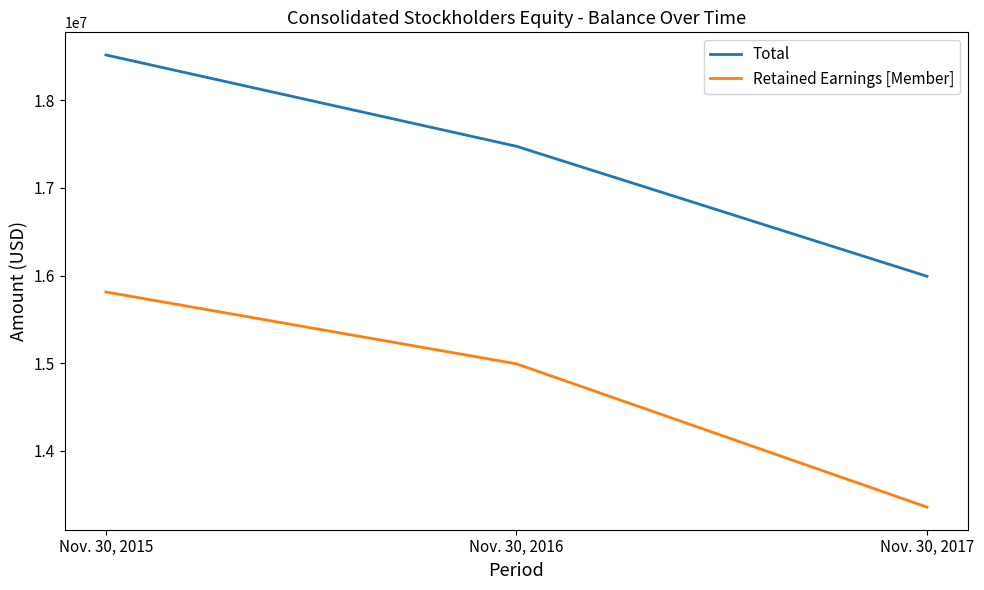

The Total series shows 18519866 at Nov. 30, 2015. True or false?

True